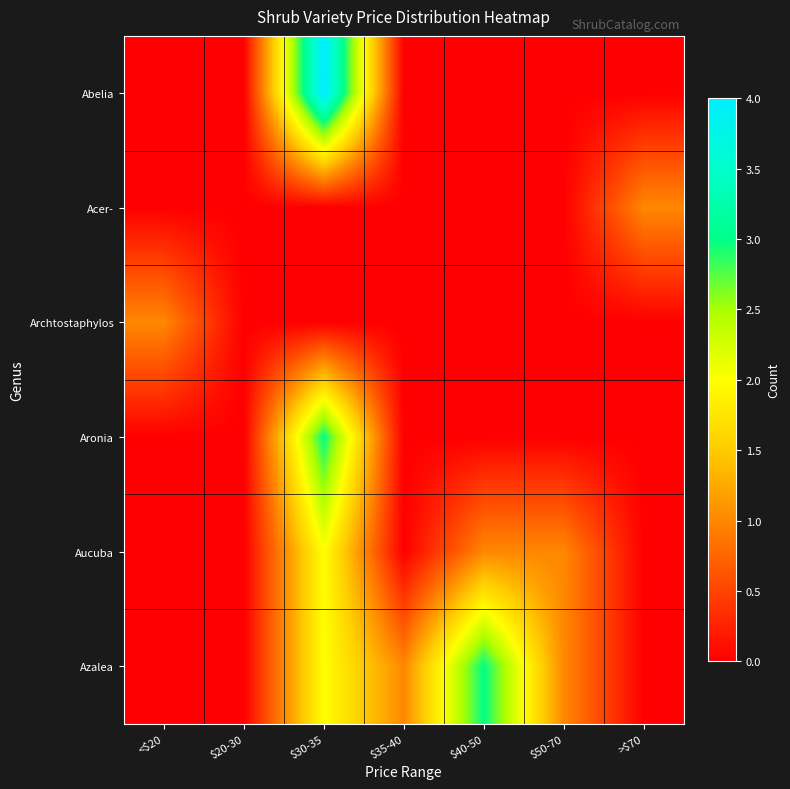

Reading right to left, transcribe all the data shown in this chart.

Abelia: >$70=0	$50-70=0	$40-50=0	$35-40=0	$30-35=4	$20-30=0	<$20=0
Acer-: >$70=1	$50-70=0	$40-50=0	$35-40=0	$30-35=0	$20-30=0	<$20=0
Archtostaphylos: >$70=0	$50-70=0	$40-50=0	$35-40=0	$30-35=0	$20-30=0	<$20=1
Aronia: >$70=0	$50-70=0	$40-50=0	$35-40=0	$30-35=3	$20-30=0	<$20=0
Aucuba: >$70=0	$50-70=1	$40-50=1	$35-40=0	$30-35=2	$20-30=0	<$20=0
Azalea: >$70=0	$50-70=1	$40-50=3	$35-40=1	$30-35=2	$20-30=0	<$20=0